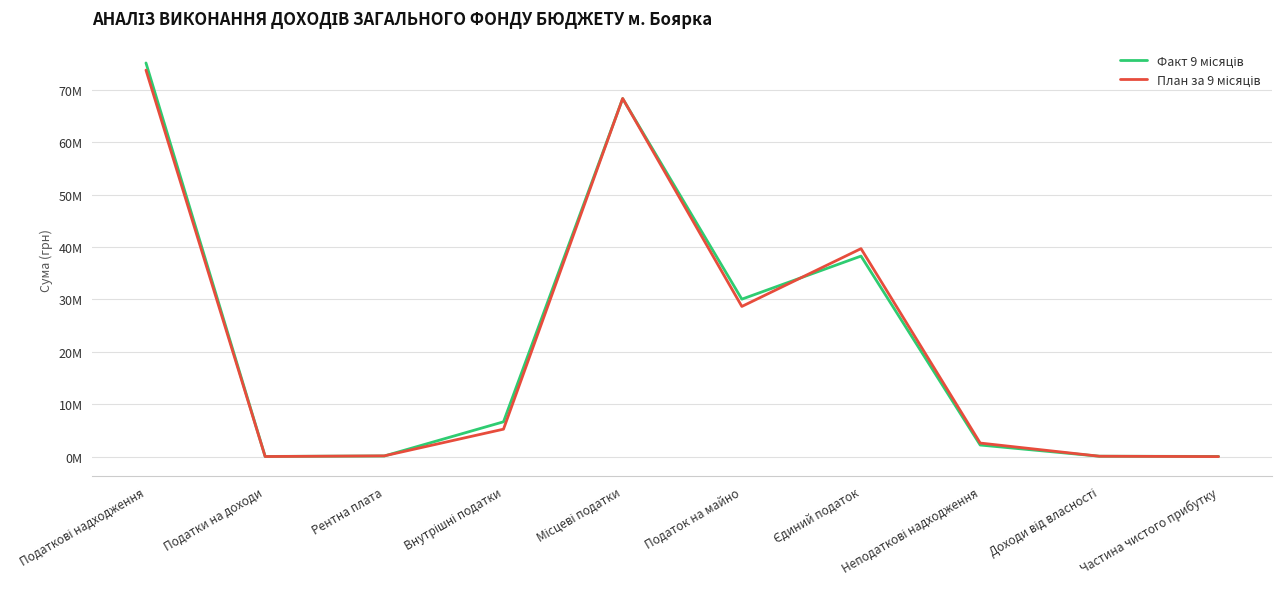

Does the chart have visible grid lines?

Yes